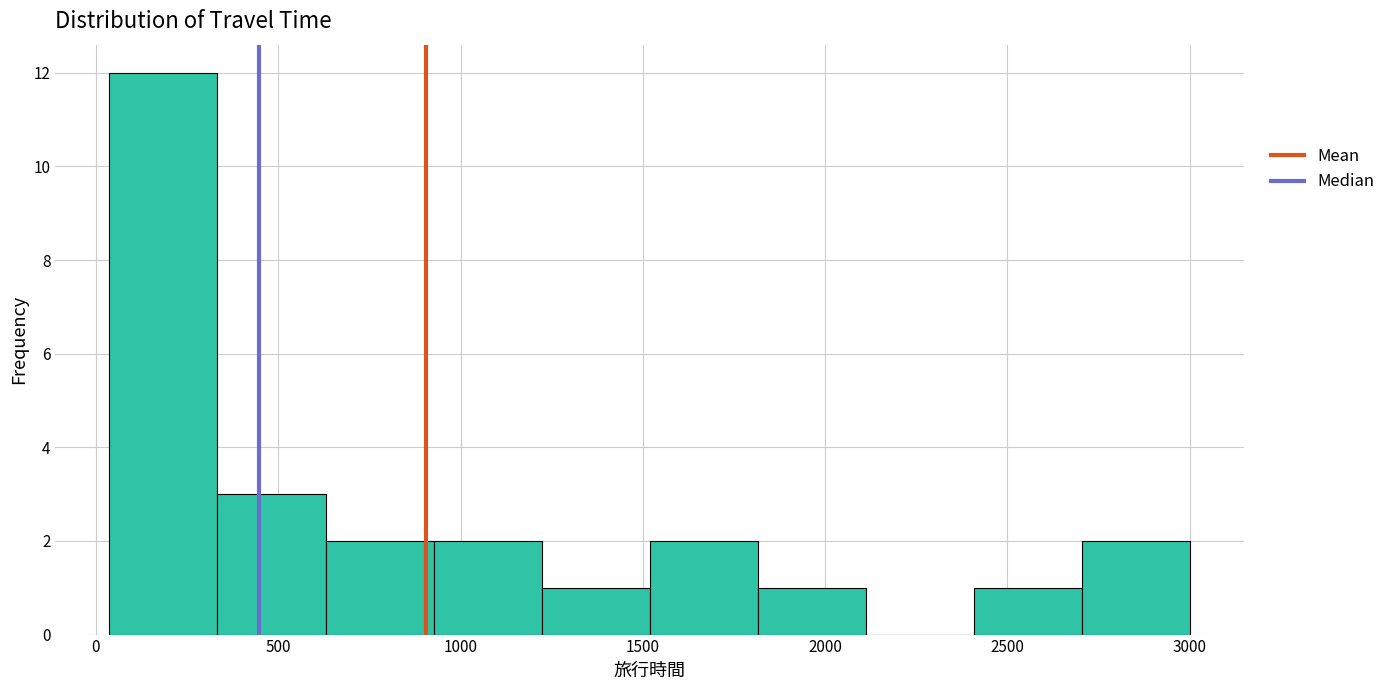

Reading left to right, transcribe this chart: for each bar, give the range it covers on the x-axis and its height. Neither the bar edges nor the heights are printed on the chart, so give them approximately, as read against the axes.

50 to 350: 12
350 to 650: 3
650 to 950: 2
950 to 1200: 2
1200 to 1500: 1
1500 to 1800: 2
1800 to 2100: 1
2100 to 2400: 0
2400 to 2700: 1
2700 to 3000: 2